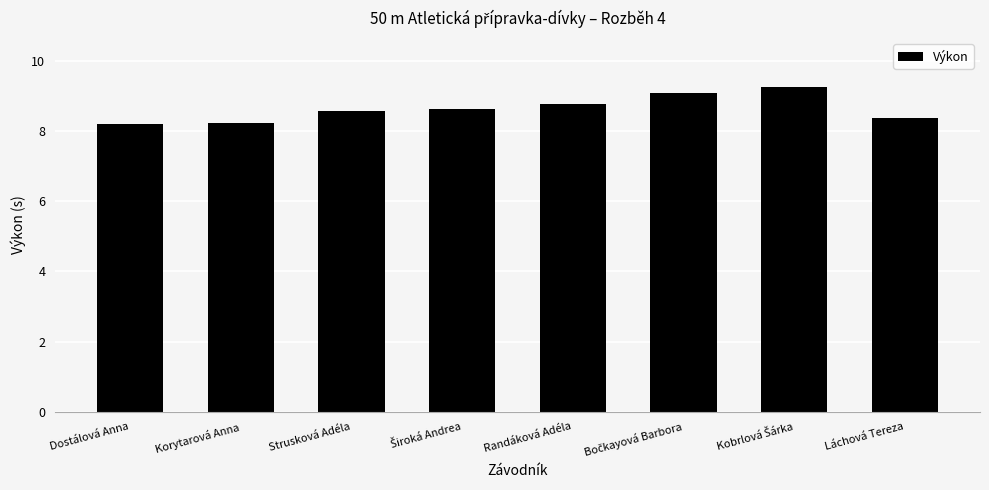

How many categories are shown in the chart?

8